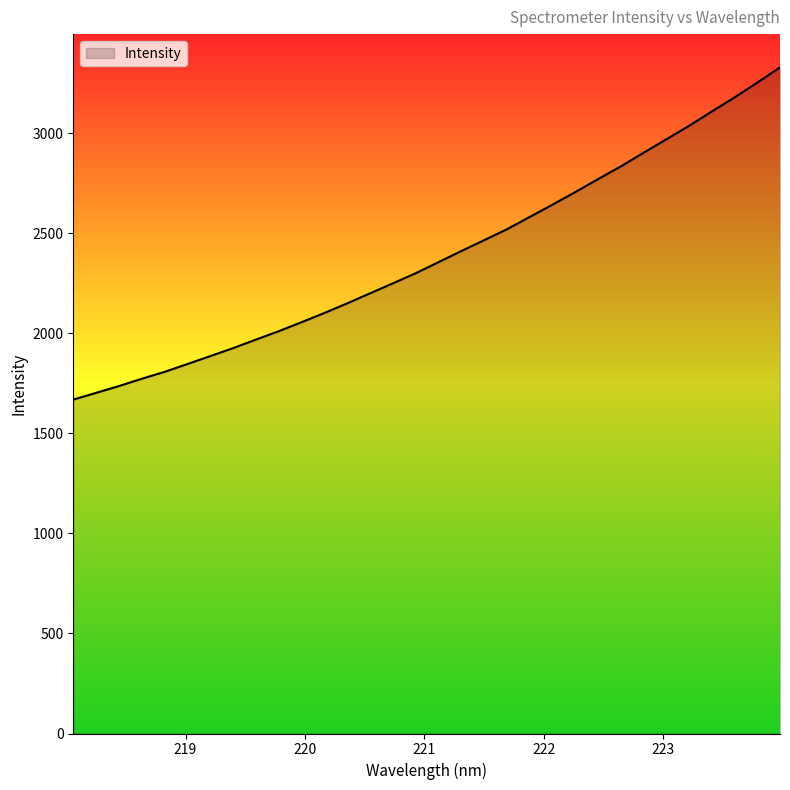

What is the minimum value shown in the chart?

1668.7